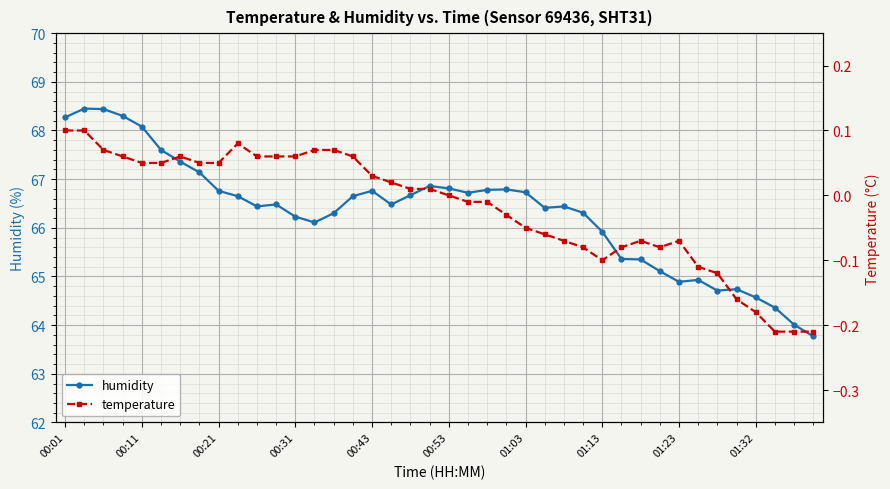

True or false: humidity and temperature intersect in this chart.

False